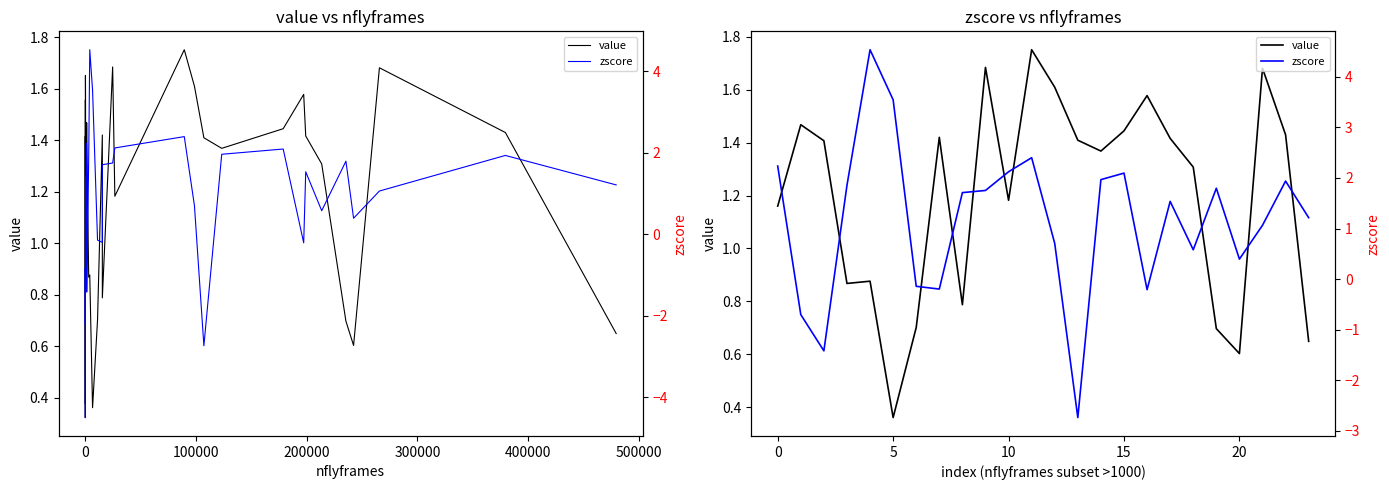

The value of zscore at 19 is 2.4. True or false?

False